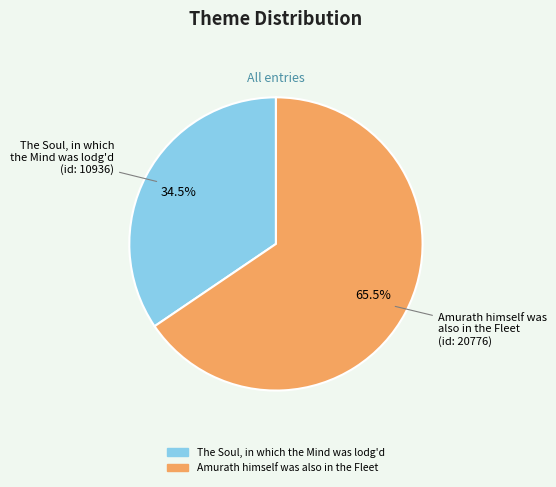

Is the sum of Amurath himself was also in the Fleet and The Soul, in which the Mind was lodg'd greater than half?

Yes